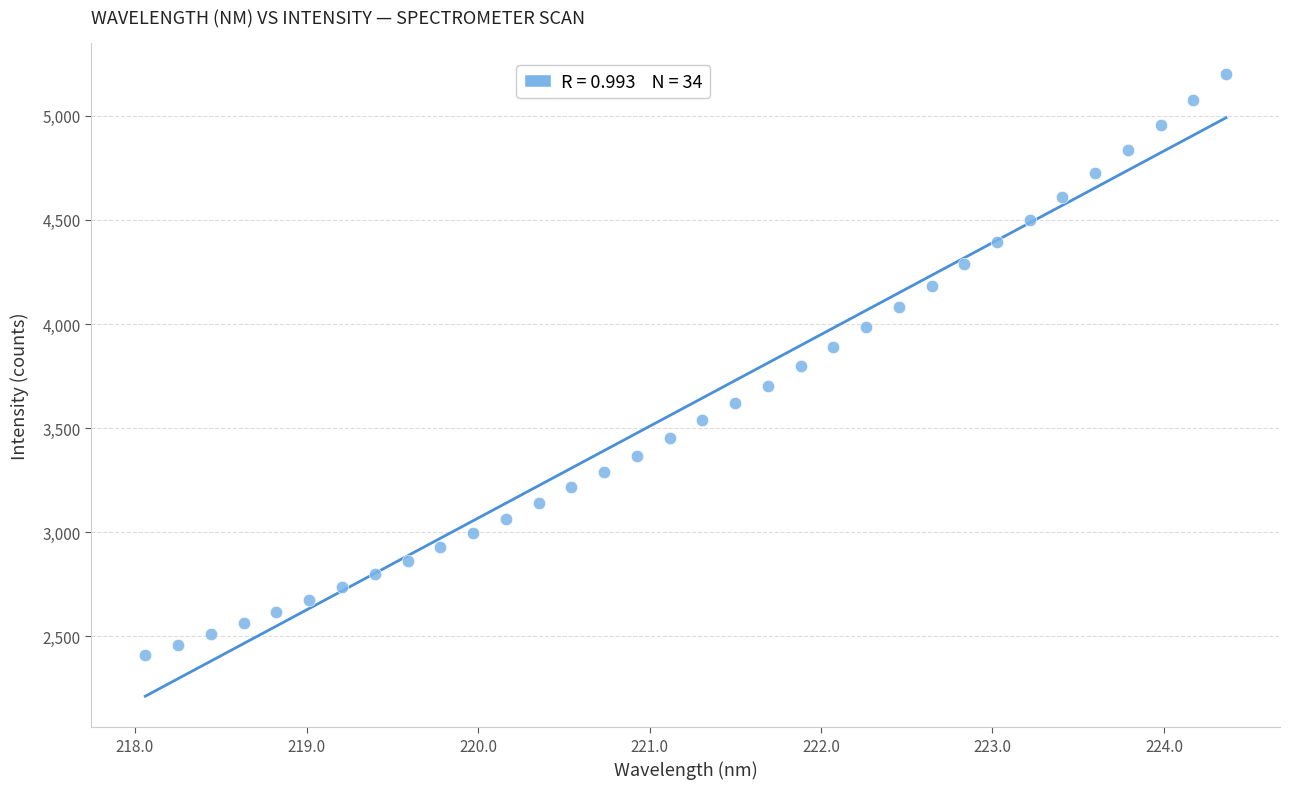

What is the range of X values (max minus min)?

6.3